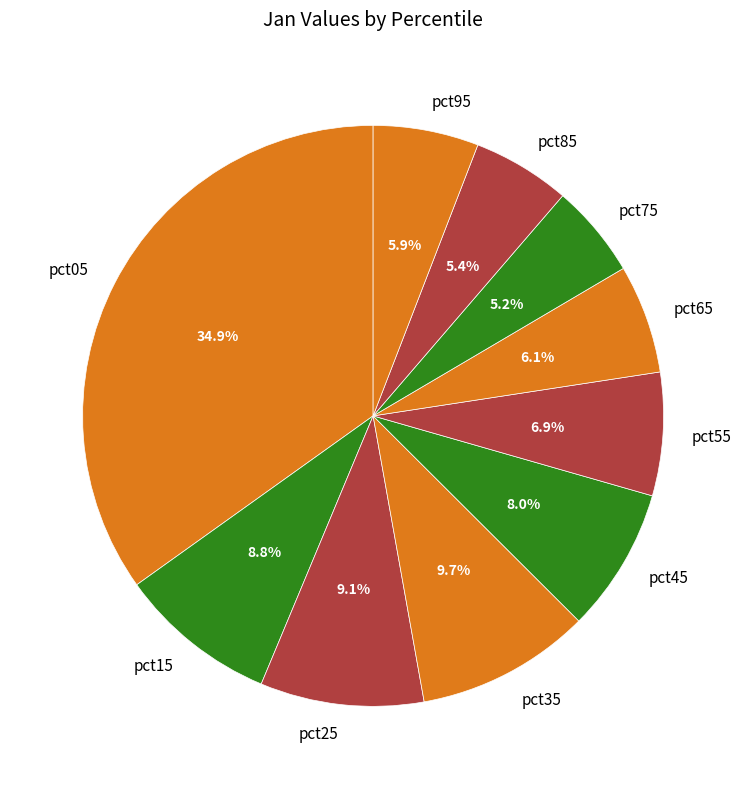

To the nearest percent, what portion does pct05 represent?

35%